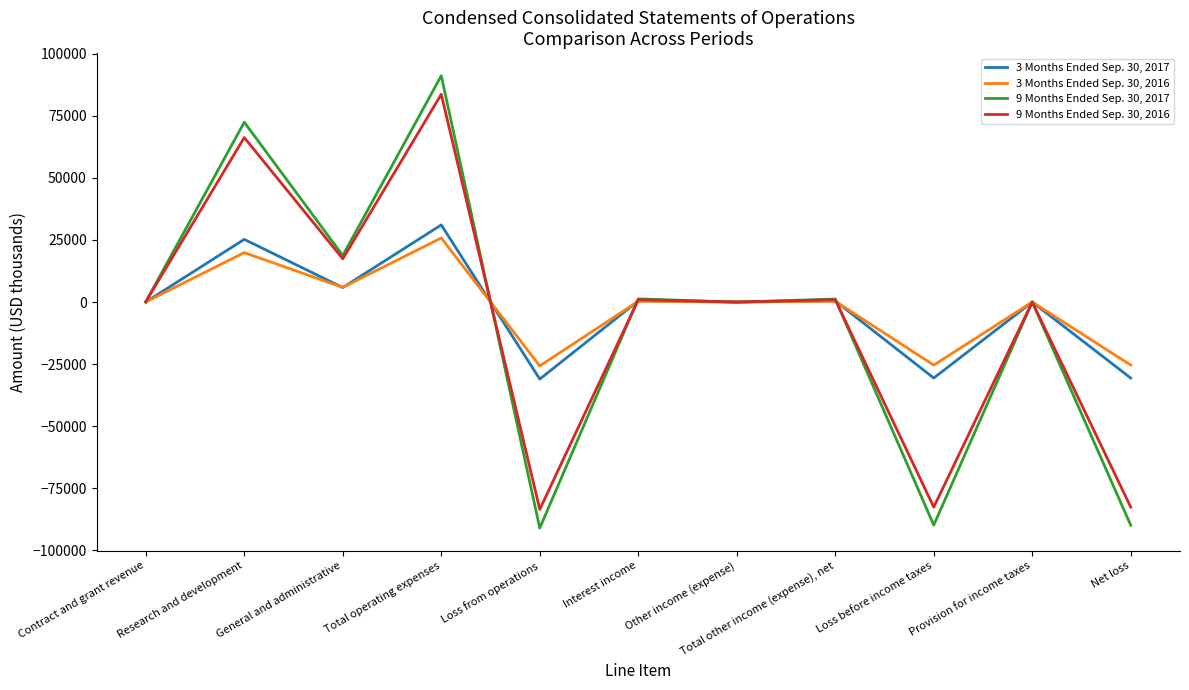

The 3 Months Ended Sep. 30, 2017 series shows -31055 at Loss from operations. True or false?

True